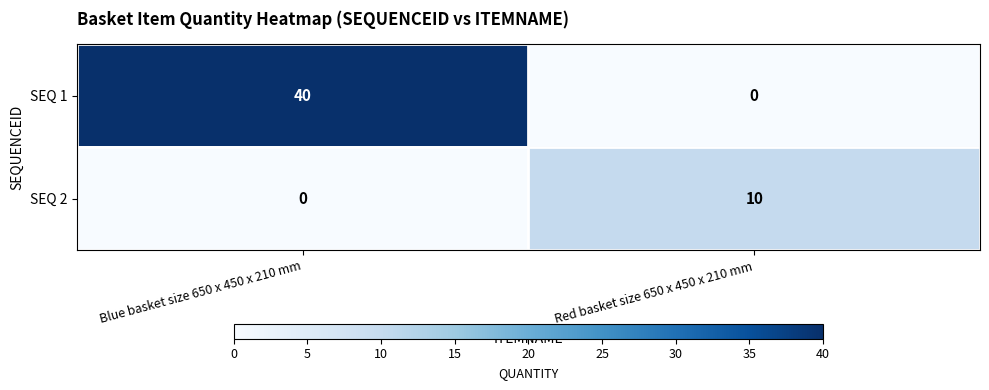

What is the sum of all SEQ 2 values?

10